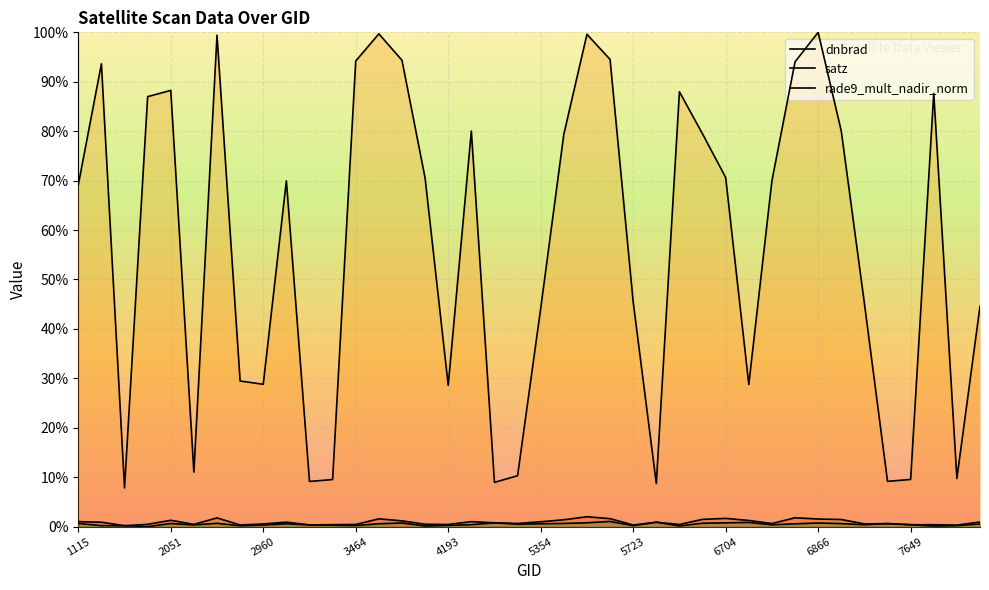

What is the greatest value displayed?

1.0